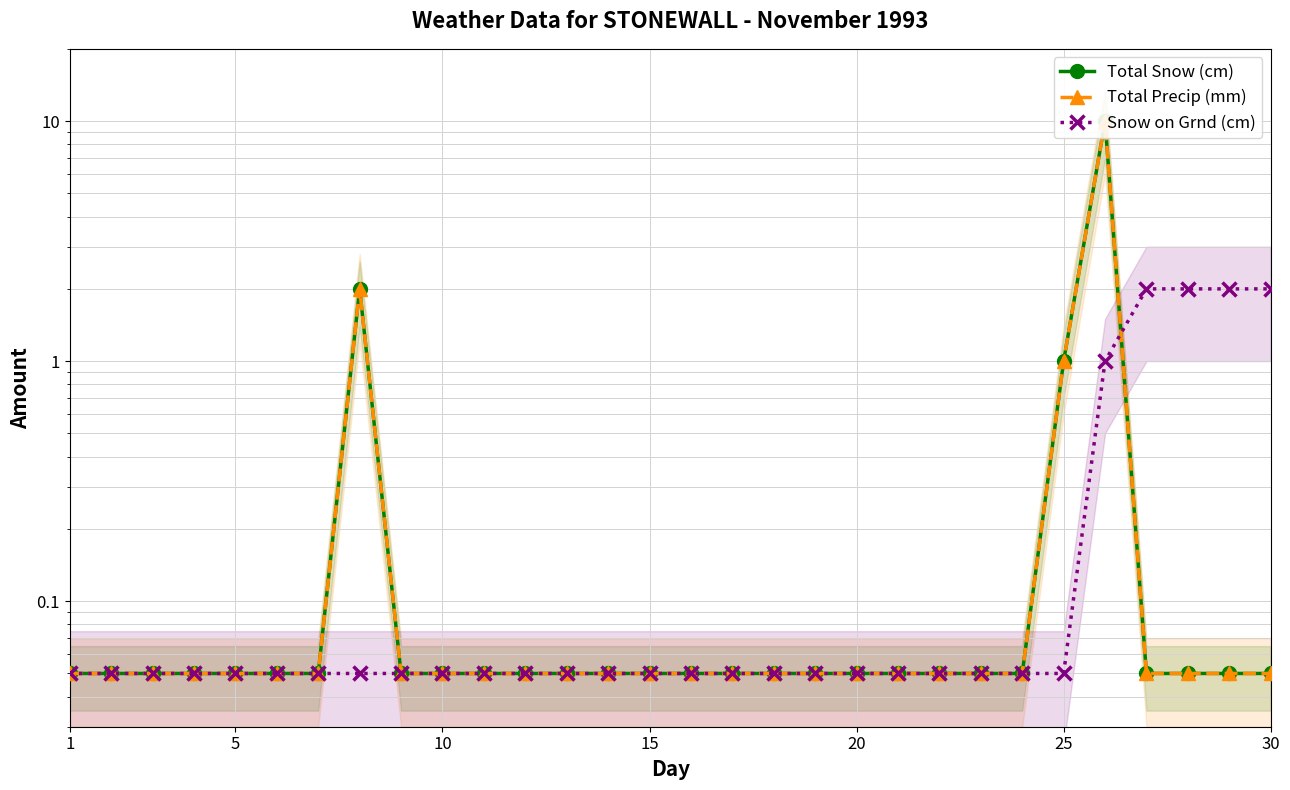

Which series has the largest range (max minus min)?

Total Snow (cm)